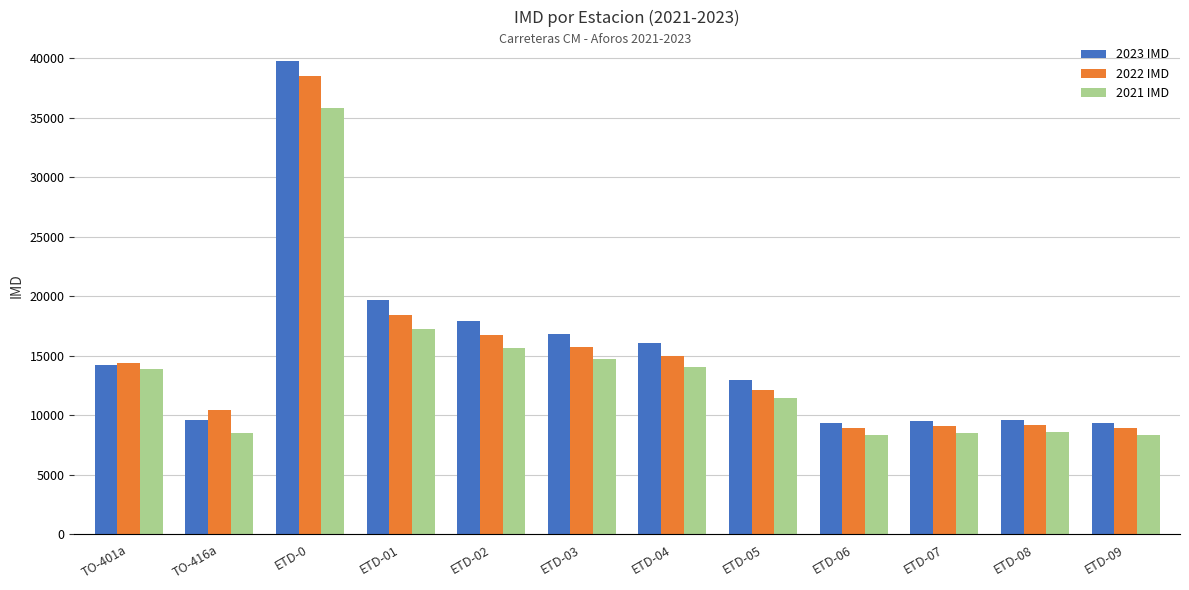

Which series has the largest range (max minus min)?

2023 IMD